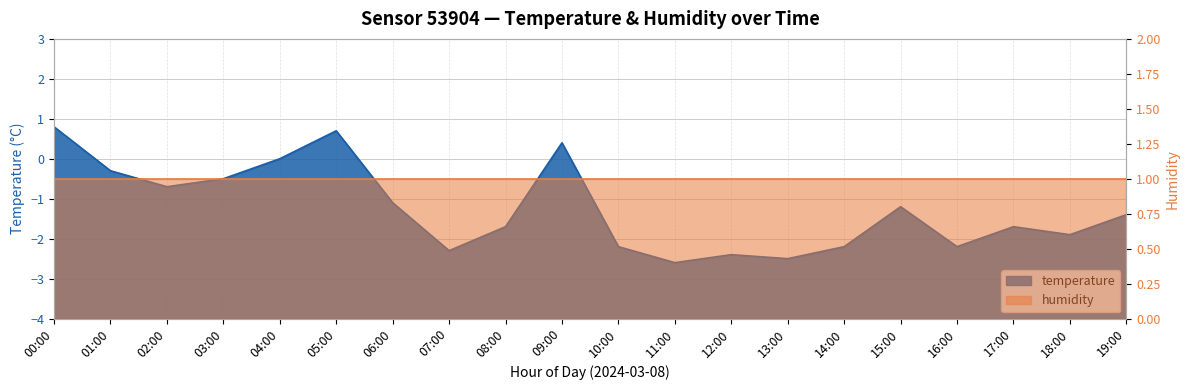

How many points are lower than both their immediate neighbors (excluding endpoints)?

6